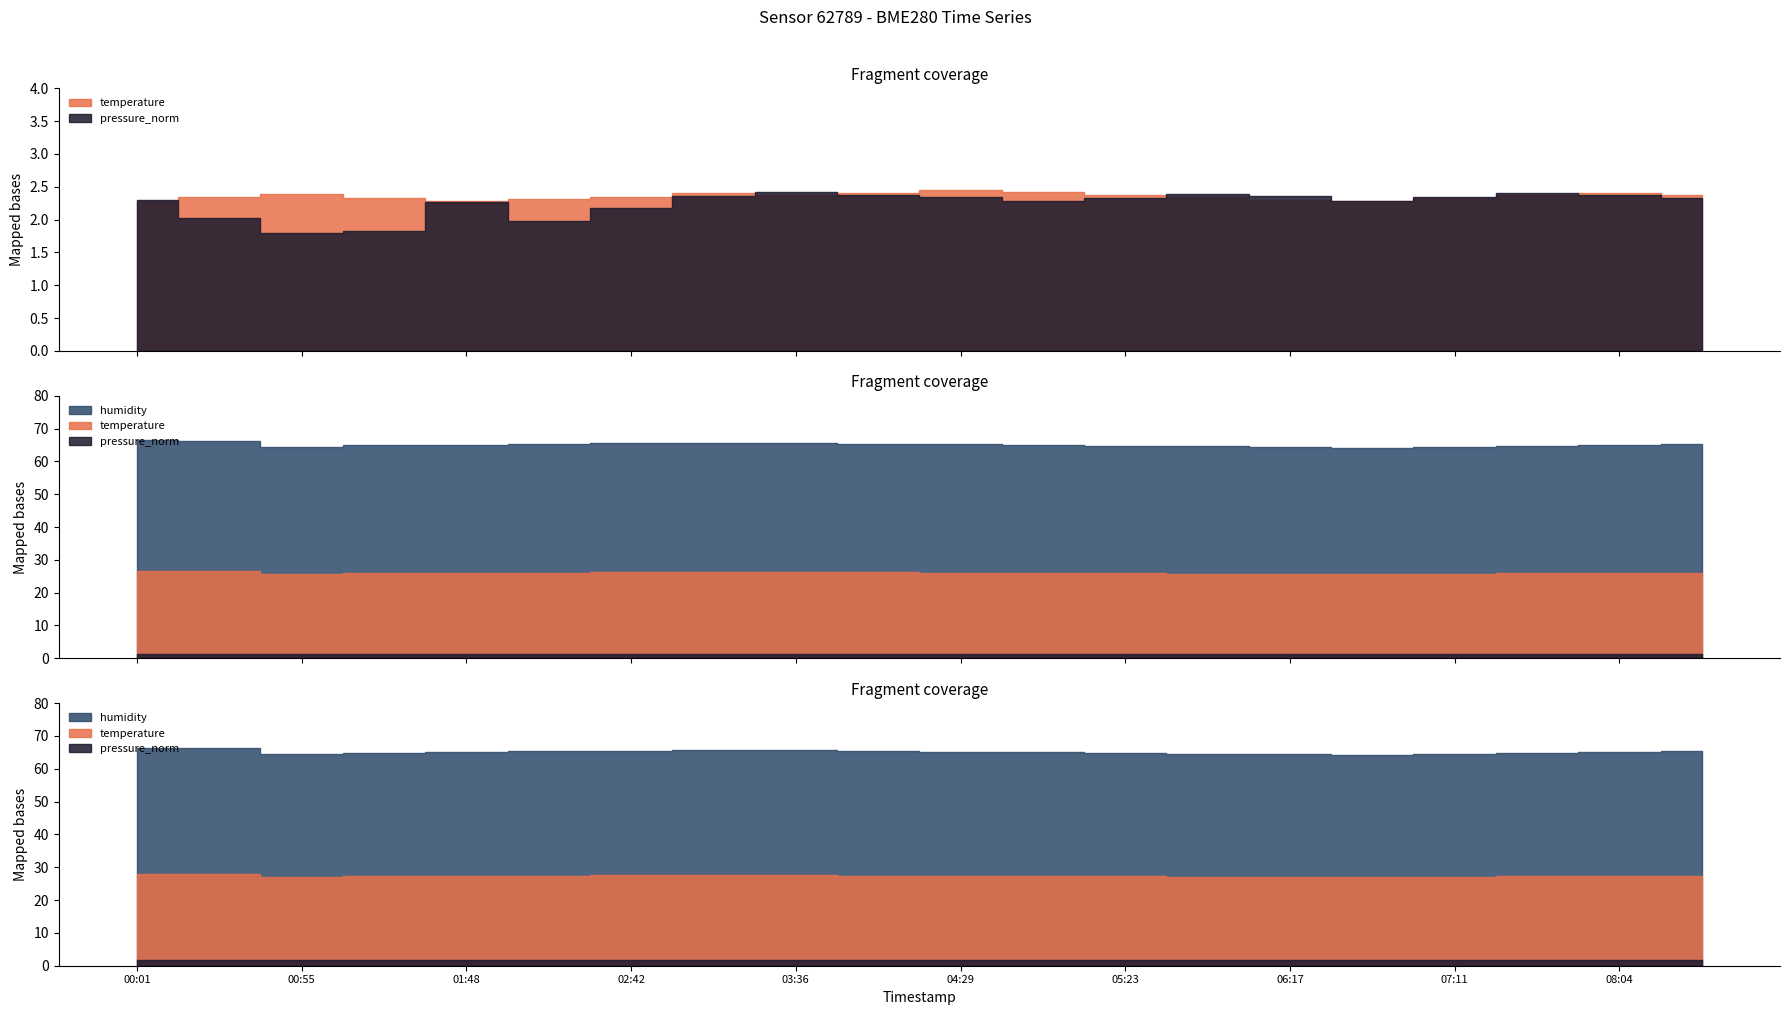

True or false: humidity and pressure_norm intersect in this chart.

False